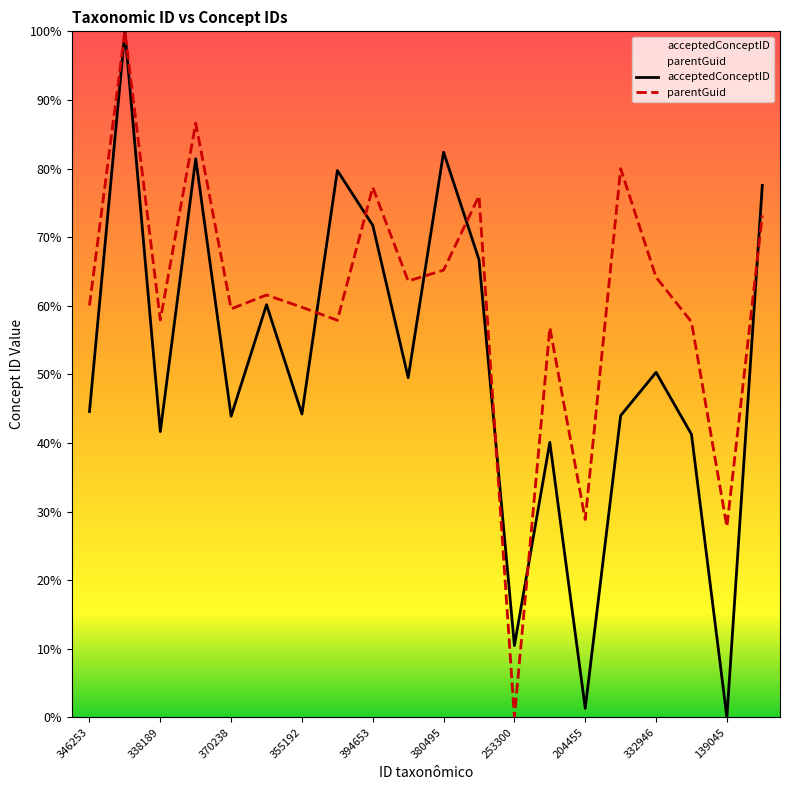

Does the chart display data point markers on the line(s)?

No